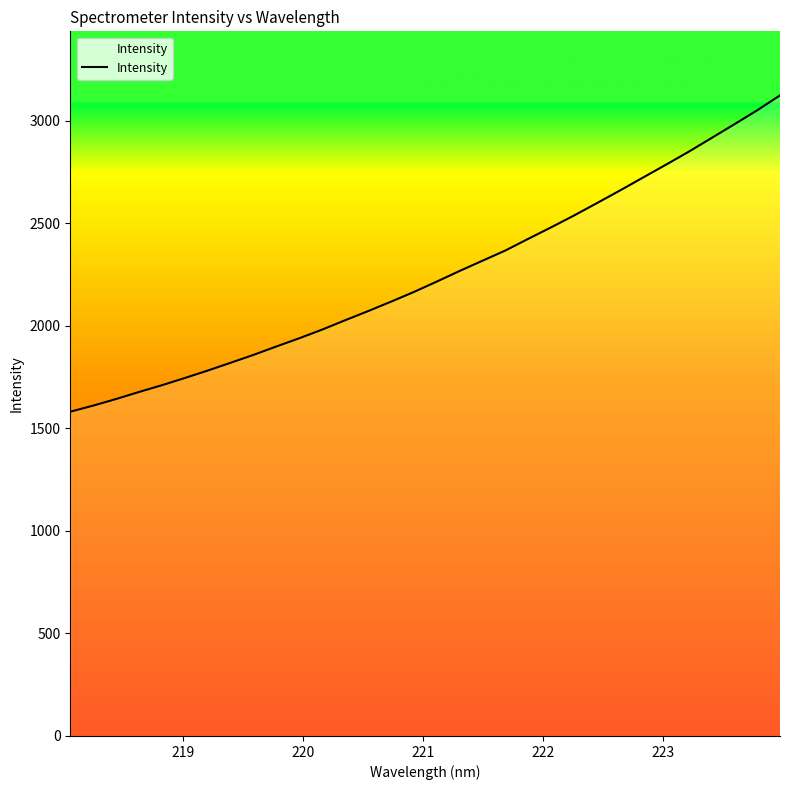

Reading left to right, transcribe all the data shown in this chart.

1581.4	1611.3	1643.4	1677.7	1710.7	1745.9	1782.2	1820.2	1858.8	1899.9	1939.9	1982.2	2027.7	2072.2	2118.2	2165.5	2216.1	2268.2	2318.1	2367.9	2425.0	2481.0	2538.7	2599.1	2660.2	2722.9	2785.4	2849.1	2915.9	2983.2	3051.4	3124.2